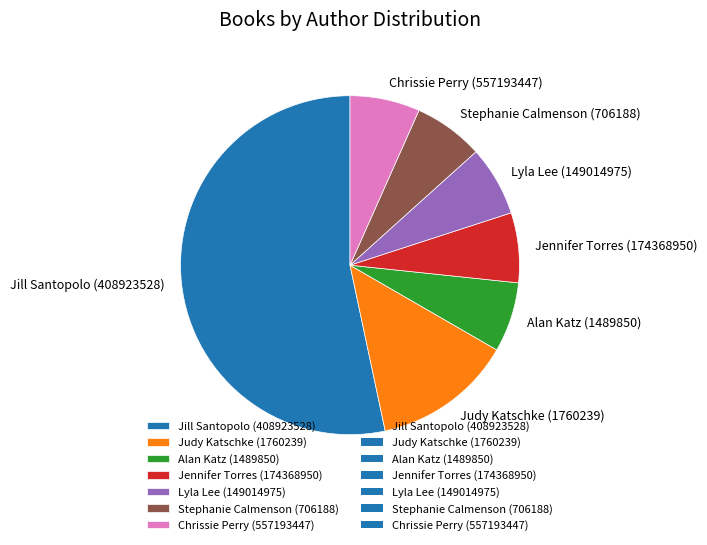

Is there a majority slice in this chart?

Yes